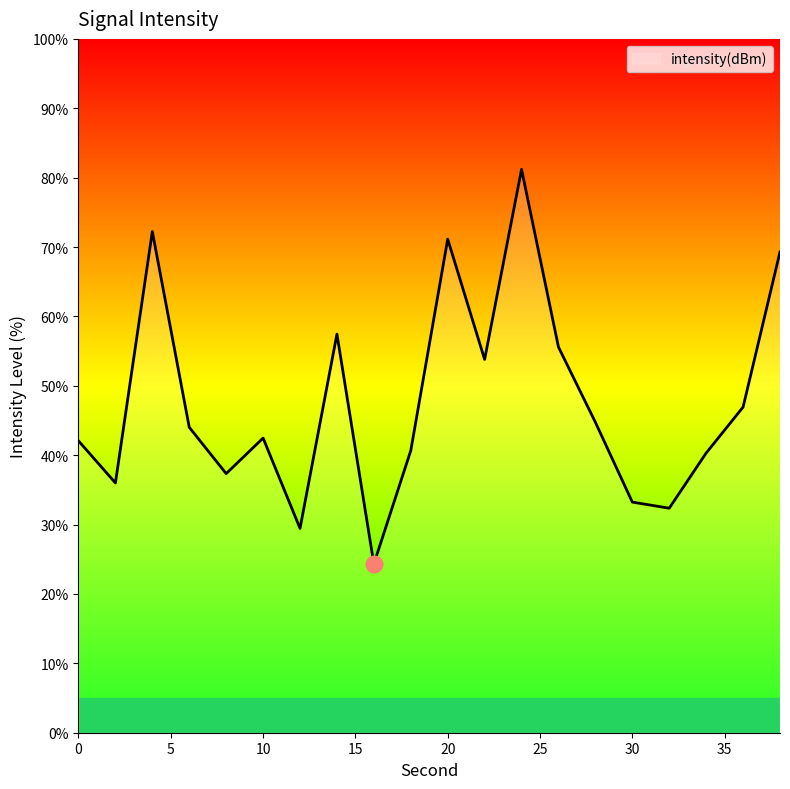

Count the number of data series in this chart.

1